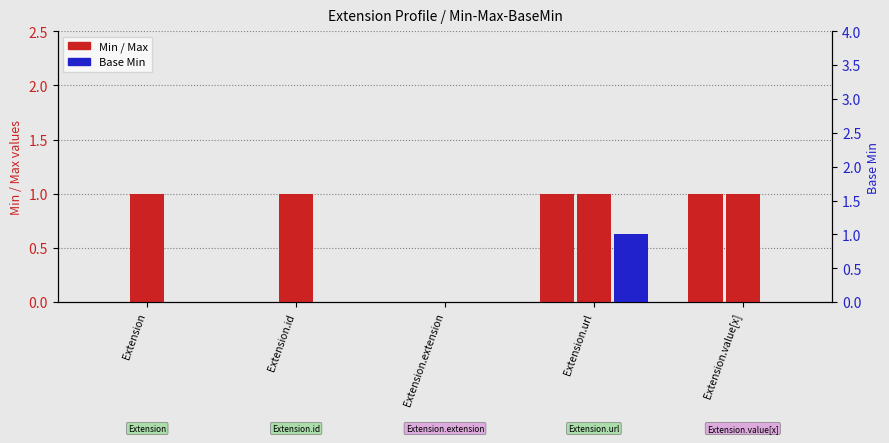

Are the bars horizontal?

No